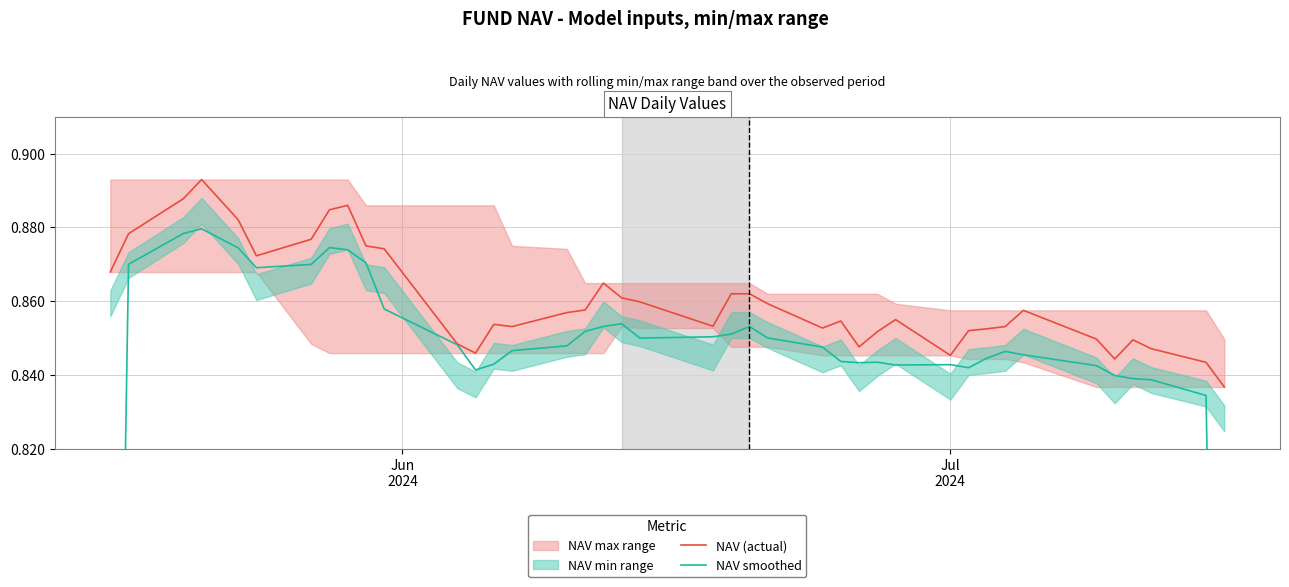

Does the chart have visible grid lines?

Yes